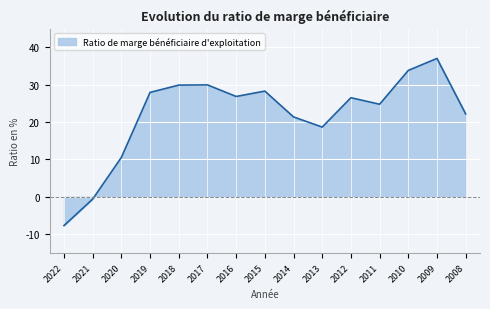

List the labels in order of value, largest first.

2009, 2010, 2017, 2018, 2015, 2019, 2016, 2012, 2011, 2008, 2014, 2013, 2020, 2021, 2022